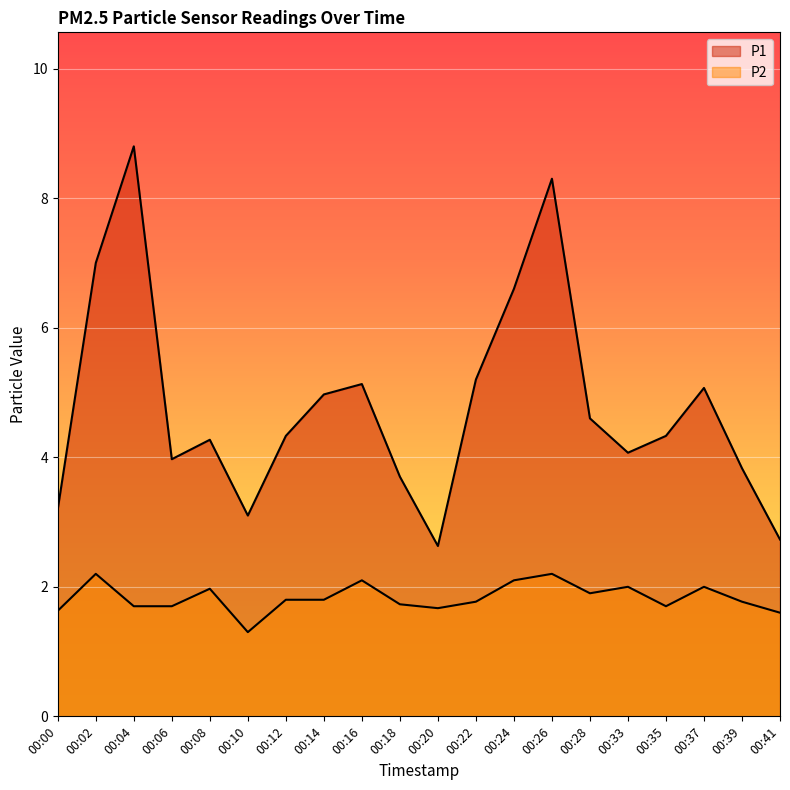

Reading left to right, extract all data points from this chart.

P1: 00:00=3.2	00:02=7.0	00:04=8.8	00:06=4.0	00:08=4.3	00:10=3.1	00:12=4.3	00:14=5.0	00:16=5.1	00:18=3.7	00:20=2.6	00:22=5.2	00:24=6.6	00:26=8.3	00:28=4.6	00:33=4.1	00:35=4.3	00:37=5.1	00:39=3.8	00:41=2.7
P2: 00:00=1.6	00:02=2.2	00:04=1.7	00:06=1.7	00:08=2.0	00:10=1.3	00:12=1.8	00:14=1.8	00:16=2.1	00:18=1.7	00:20=1.7	00:22=1.8	00:24=2.1	00:26=2.2	00:28=1.9	00:33=2.0	00:35=1.7	00:37=2.0	00:39=1.8	00:41=1.6